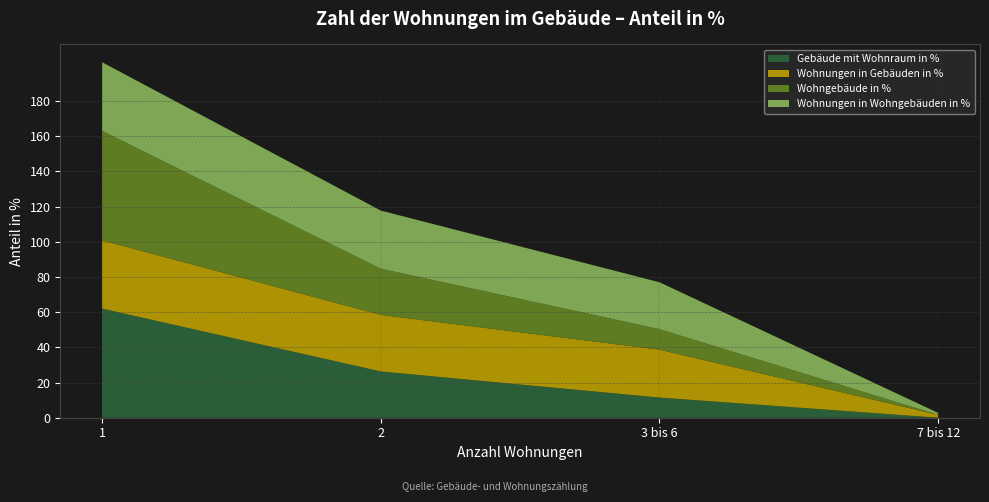

Reading left to right, transcribe all the data shown in this chart.

Gebäude mit Wohnraum in %: 62.0	26.3	11.5	0.0
Wohnungen in Gebäuden in %: 38.8	32.1	27.2	1.6
Wohngebäude in %: 62.2	26.3	11.7	0.0
Wohnungen in Wohngebäuden in %: 39.0	33.0	26.7	1.1